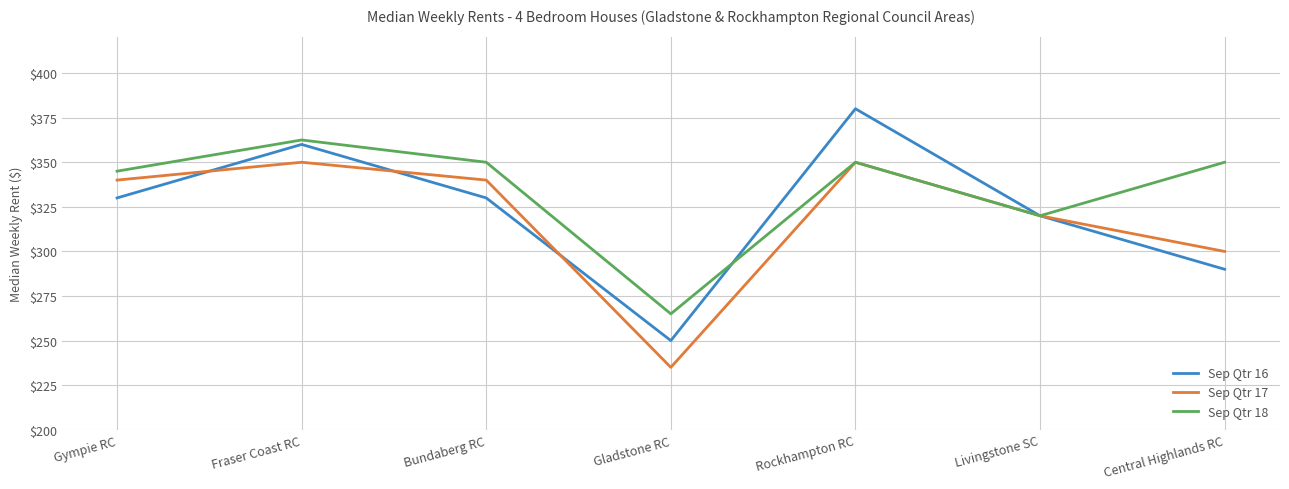

What is the average value of the Sep Qtr 17 series?

319.3